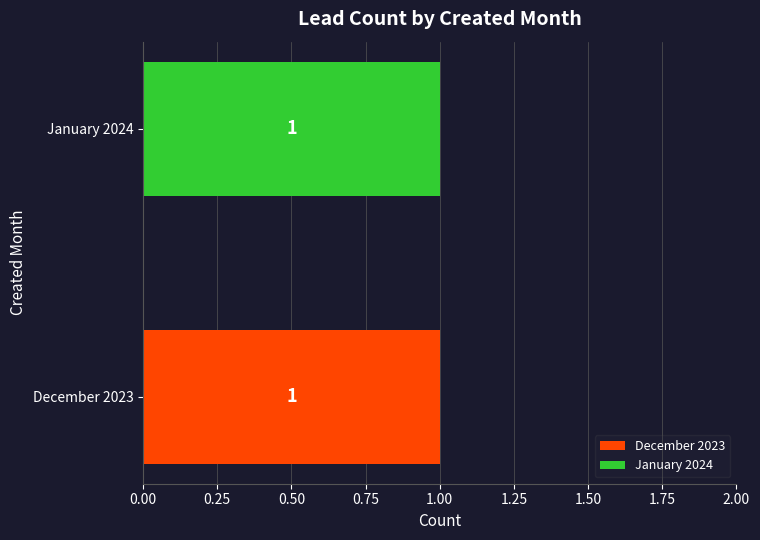

Where is December 2023 nearest to the value 0?

January 2024